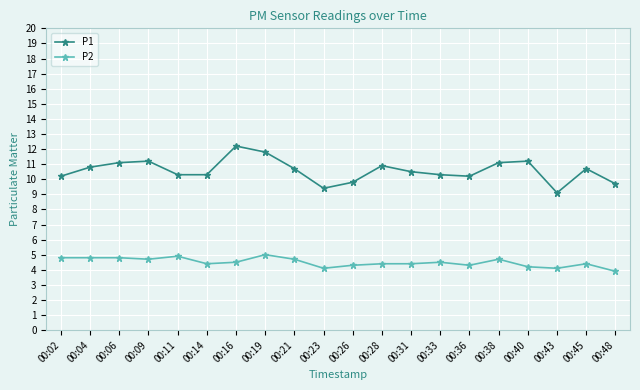

True or false: P2 has more than 2 points higher than both neighbors.

True